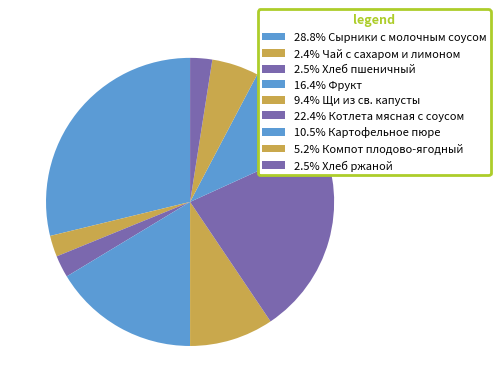

What is the largest slice in the pie chart?

Сырники с молочным соусом